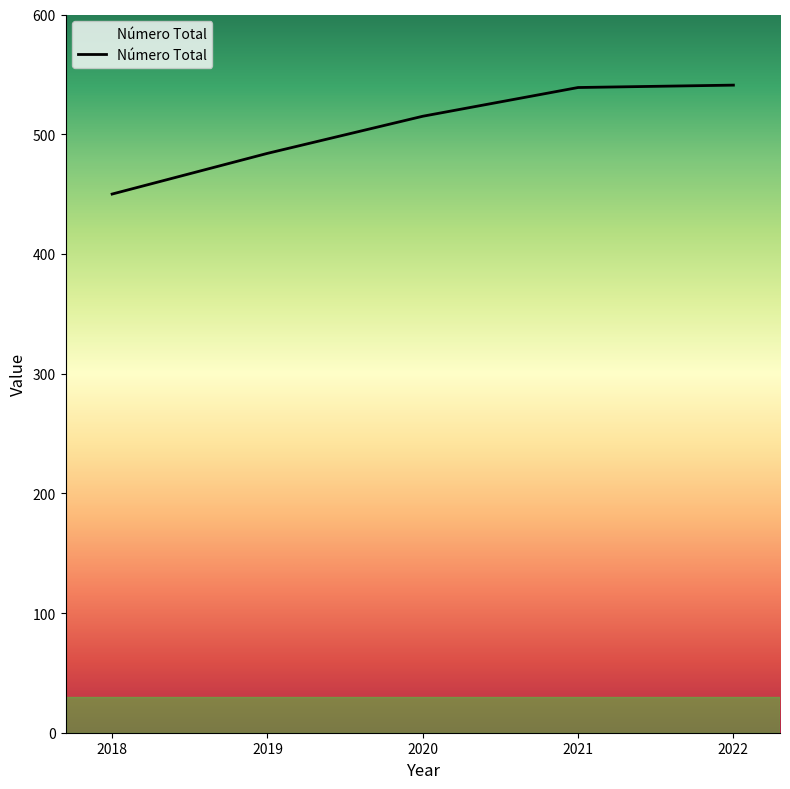

What is the minimum value shown in the chart?

450